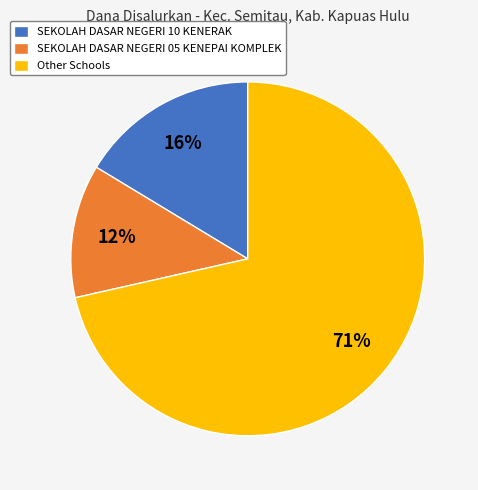

Between SEKOLAH DASAR NEGERI 05 KENEPAI KOMPLEK and SEKOLAH DASAR NEGERI 10 KENERAK, which is larger?

SEKOLAH DASAR NEGERI 10 KENERAK